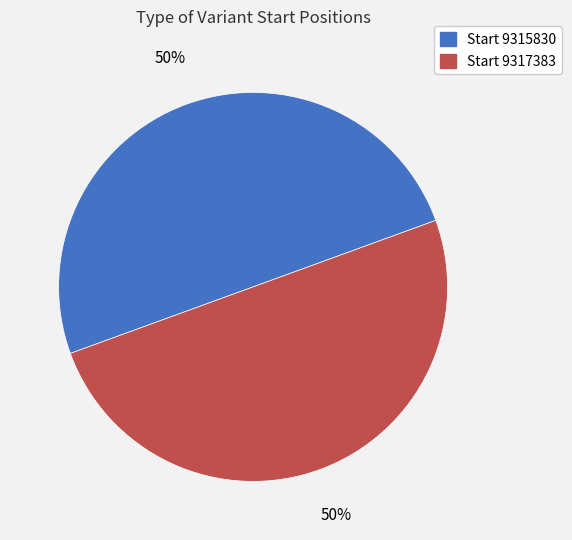

To the nearest percent, what is the average slice percentage?

50%